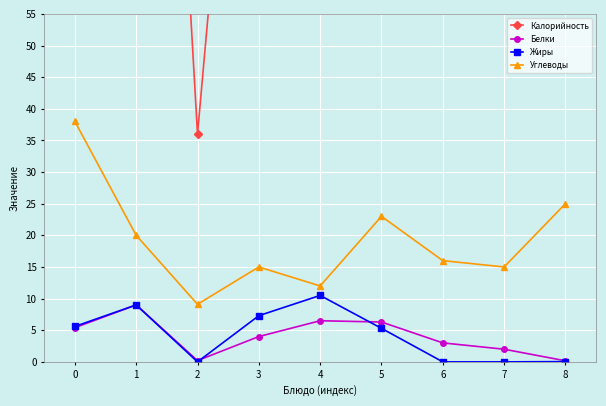

Where is Углеводы nearest to the value 23?

5